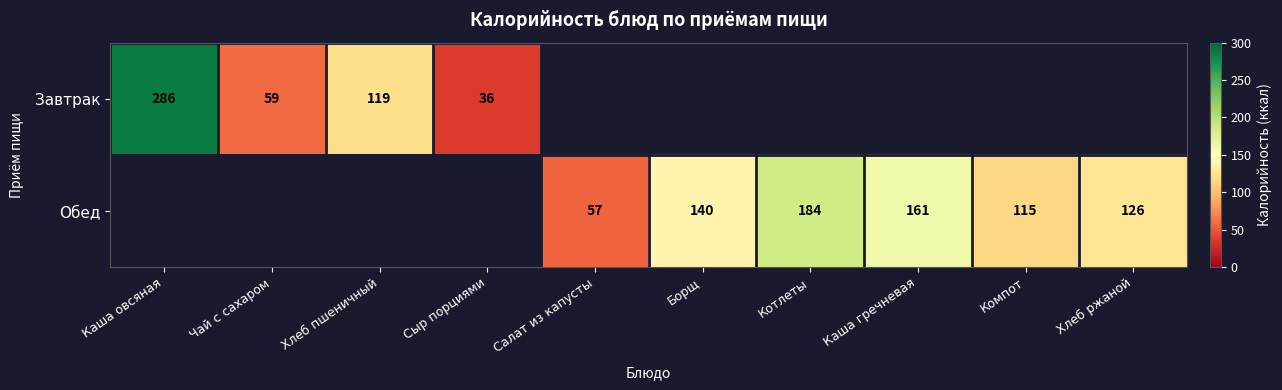

The value of Завтрак at Чай с сахаром is 59. True or false?

True